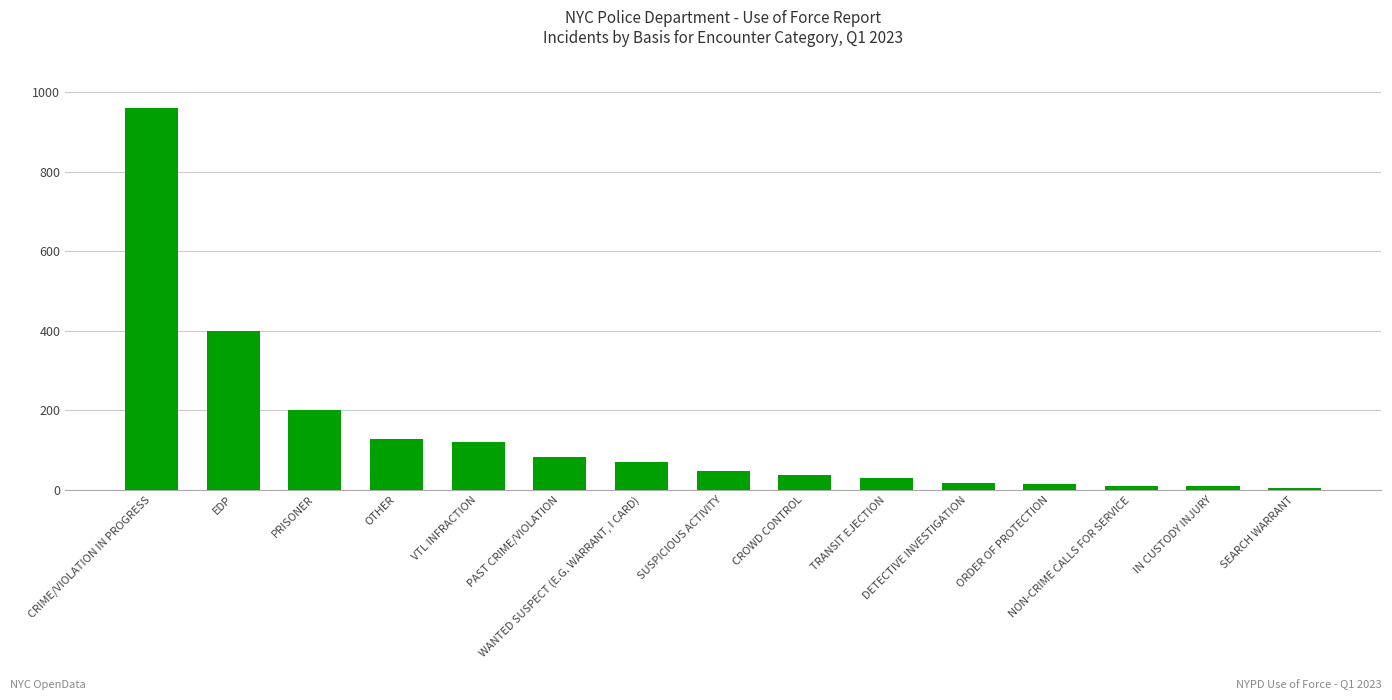

What is the minimum value shown in the chart?

6